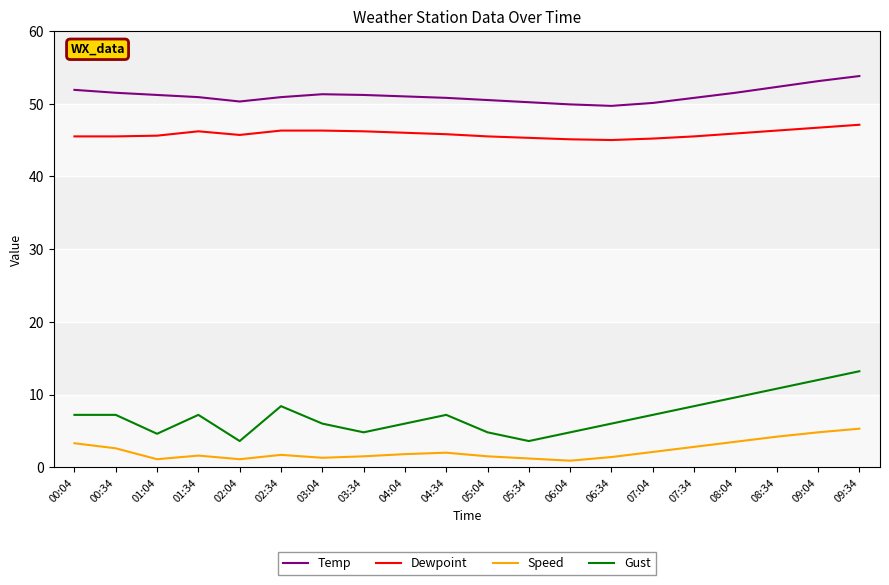

The value of Temp at 09:04 is 53.1. True or false?

True